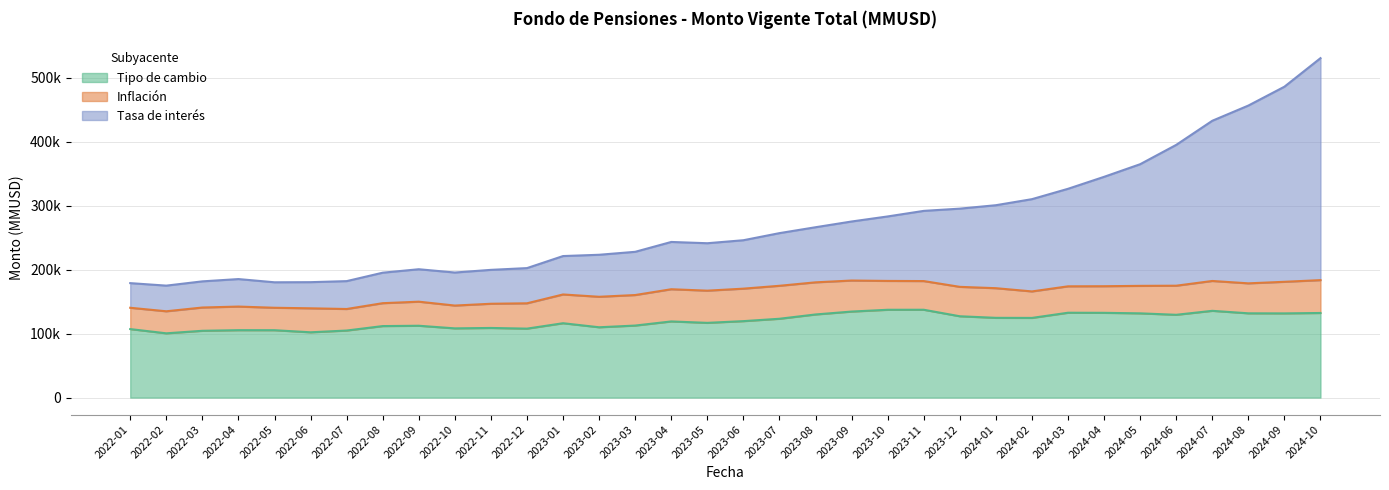

What is the sum of the Tipo de cambio values at 2024-08 and 2023-10?

269095.9